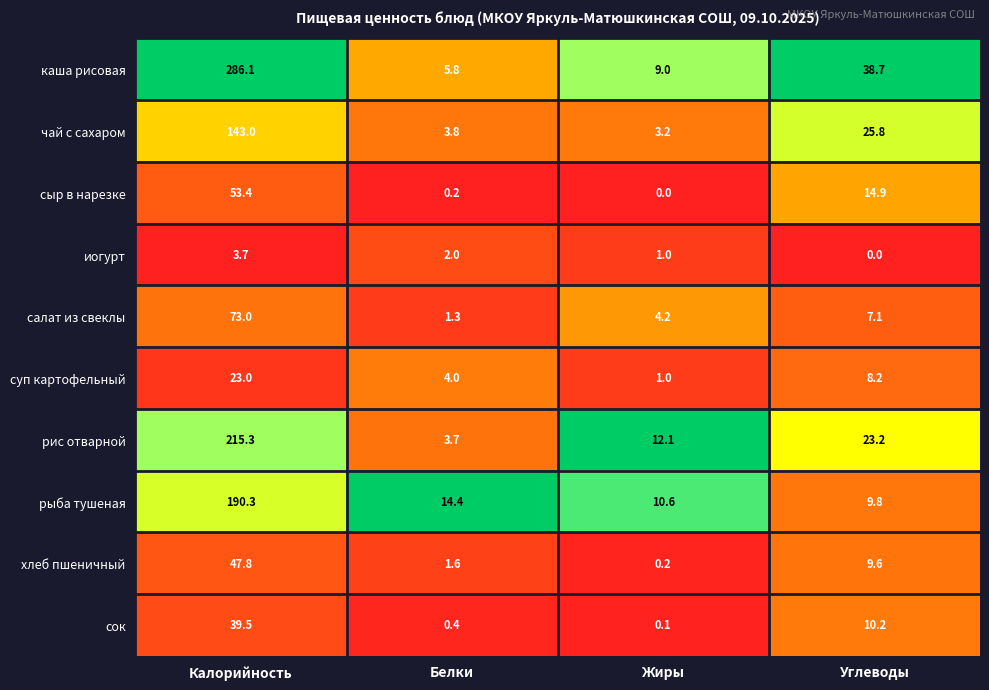

The value of рыба тушеная at Калорийность is 190.3. True or false?

True